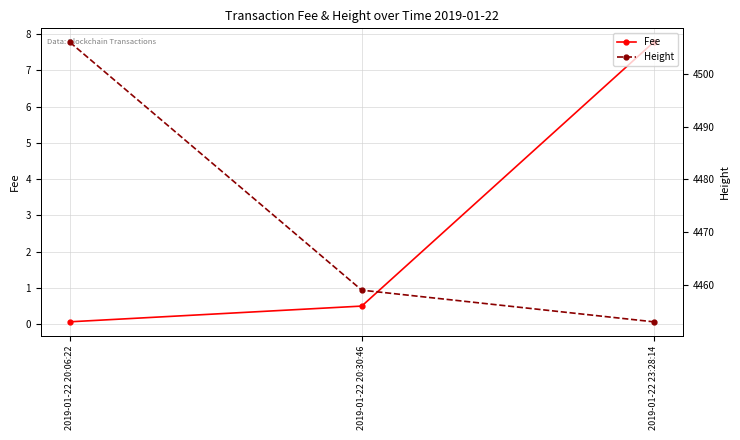

Is the value of Height at 2019-01-22 20:30:46 greater than the value of Fee at 2019-01-22 23:28:14?

Yes